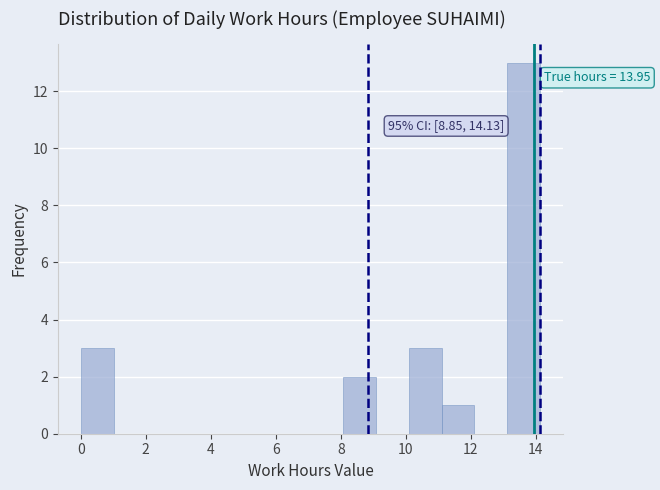

Which range on the x-axis has the tallest bar?

13.2 to 14.2